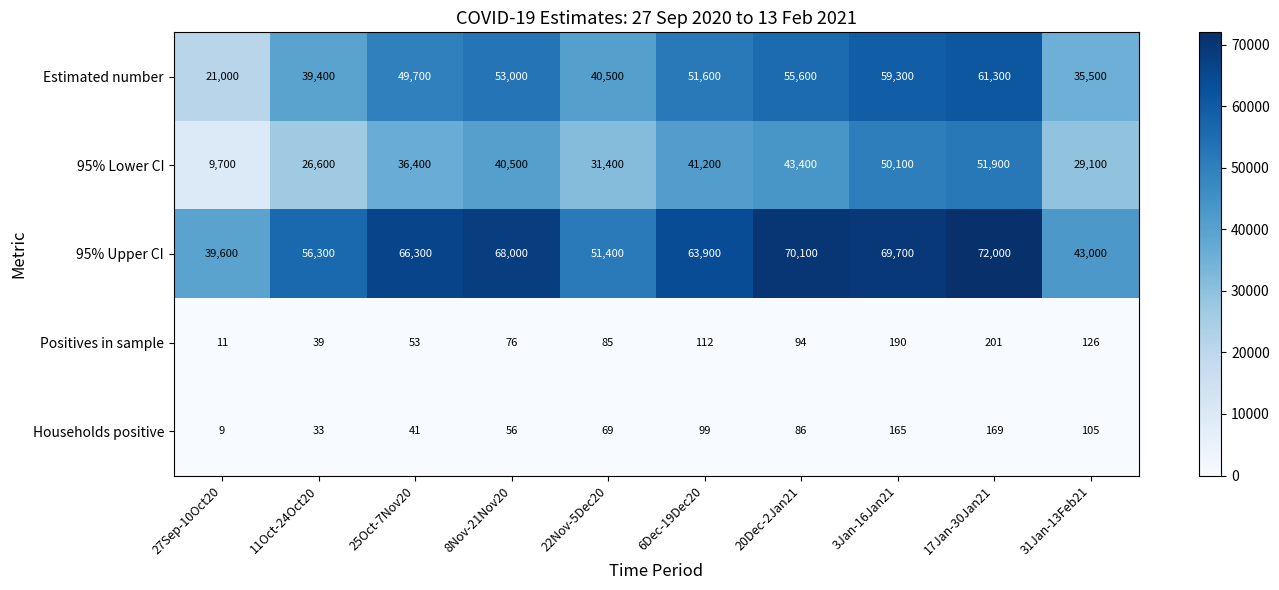

At 20Dec-2Jan21, list the series in order from smallest to largest.

Households positive, Positives in sample, 95% Lower CI, Estimated number, 95% Upper CI